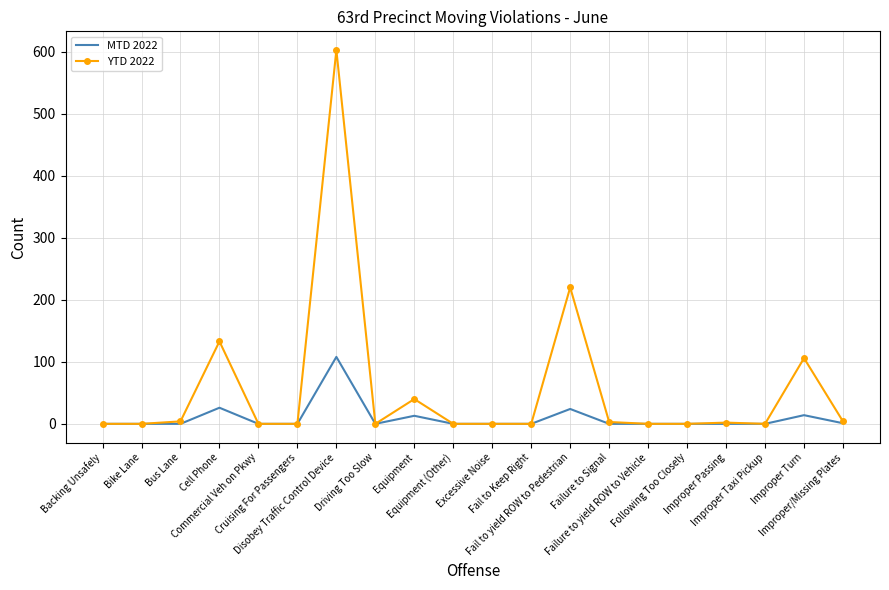

Rank the series at Disobey Traffic Control Device from highest to lowest value.

YTD 2022, MTD 2022